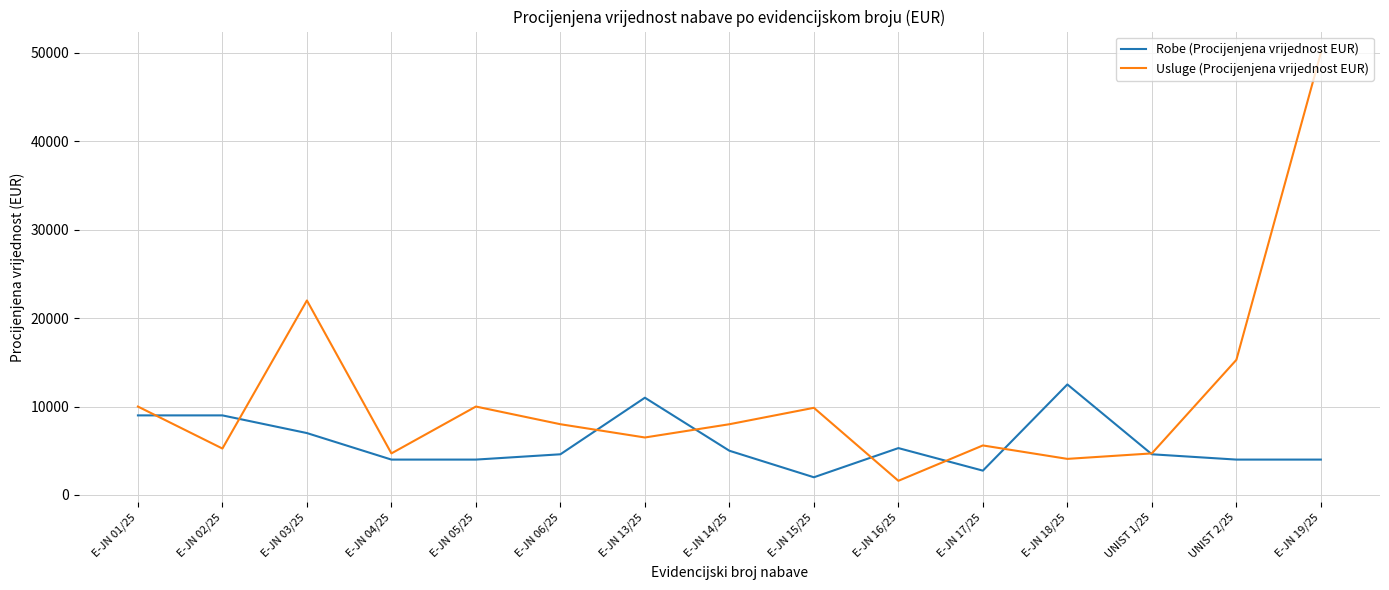

The value of Robe (Procijenjena vrijednost EUR) at E-JN 05/25 is 7116.5. True or false?

False